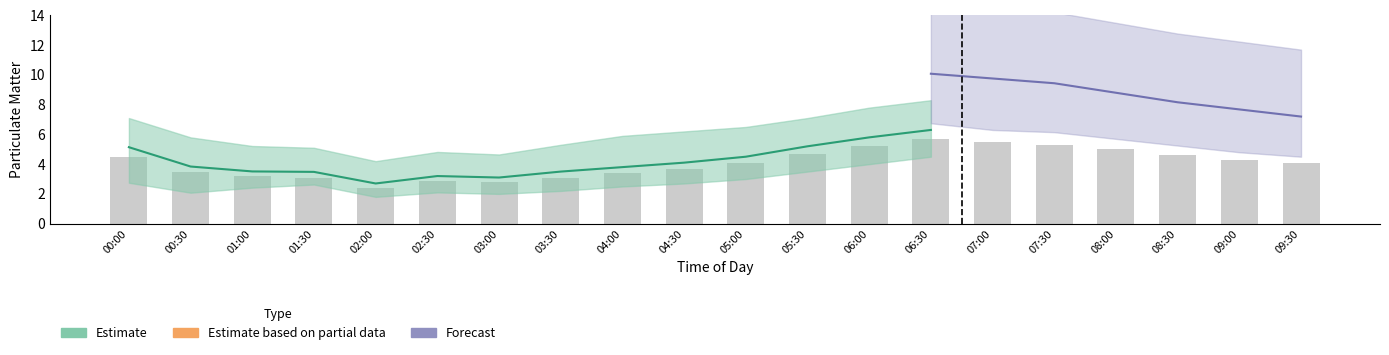

At which label is the value closest to 4?

05:00